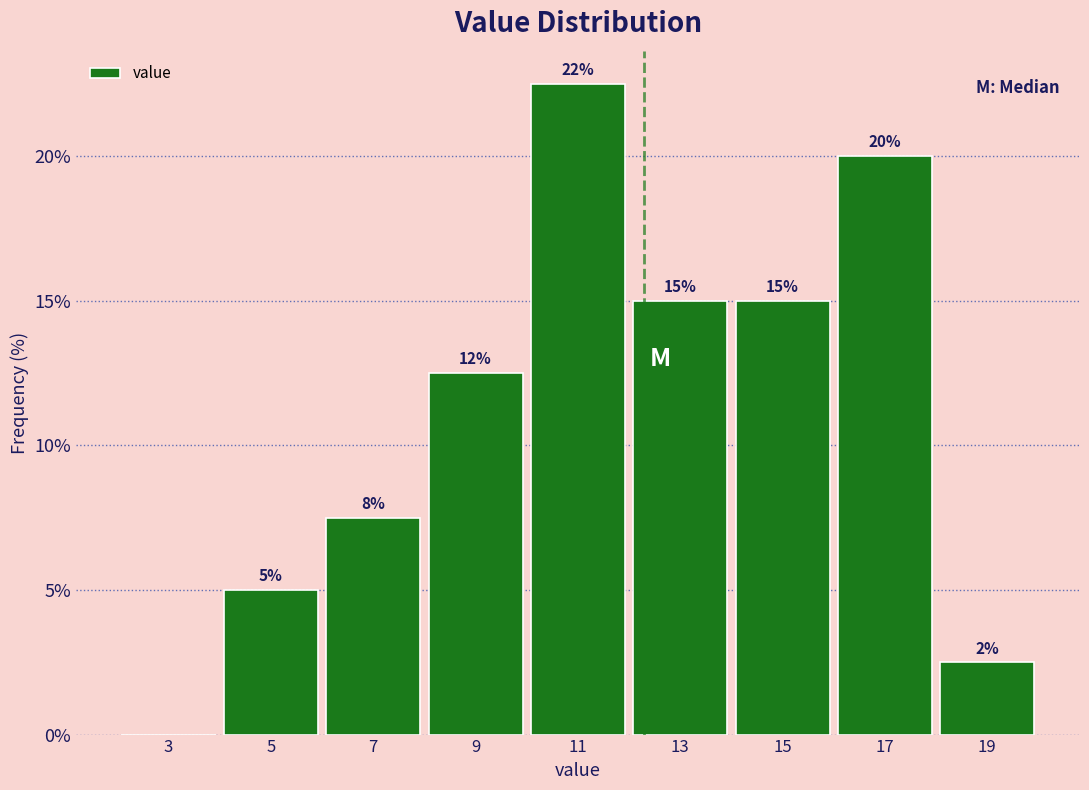

Which range on the x-axis has the tallest bar?

10 to 12